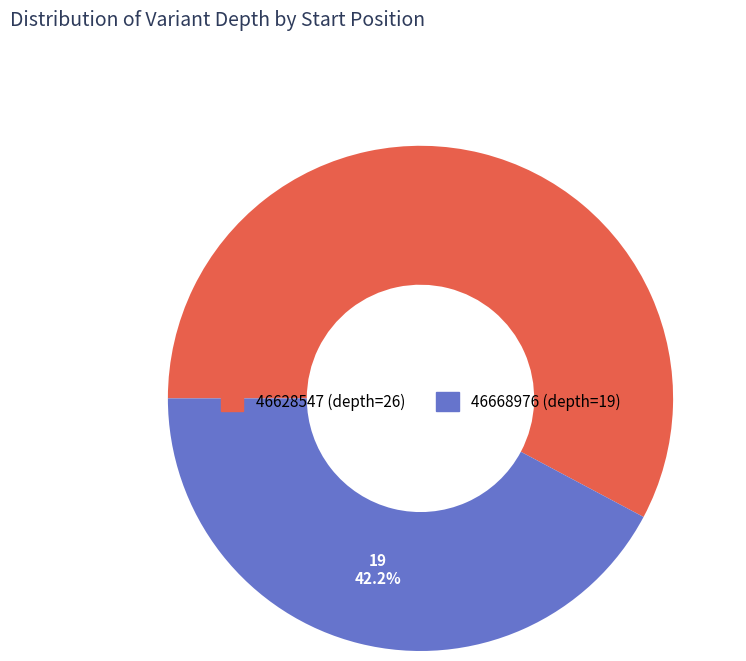

Which has a higher value, 46628547 or 46668976?

46628547